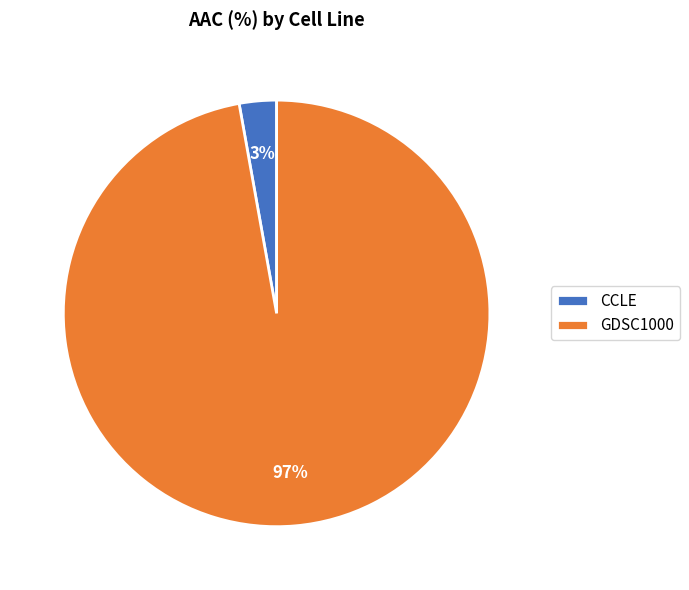

The CCLE slice represents 12% of the pie. True or false?

False